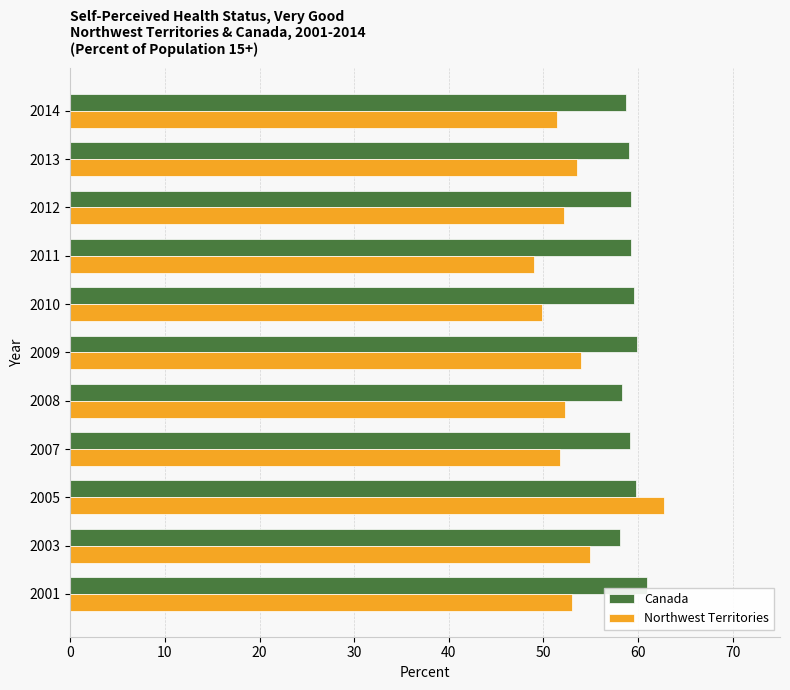

What is the total value across all series at 2009?

113.8